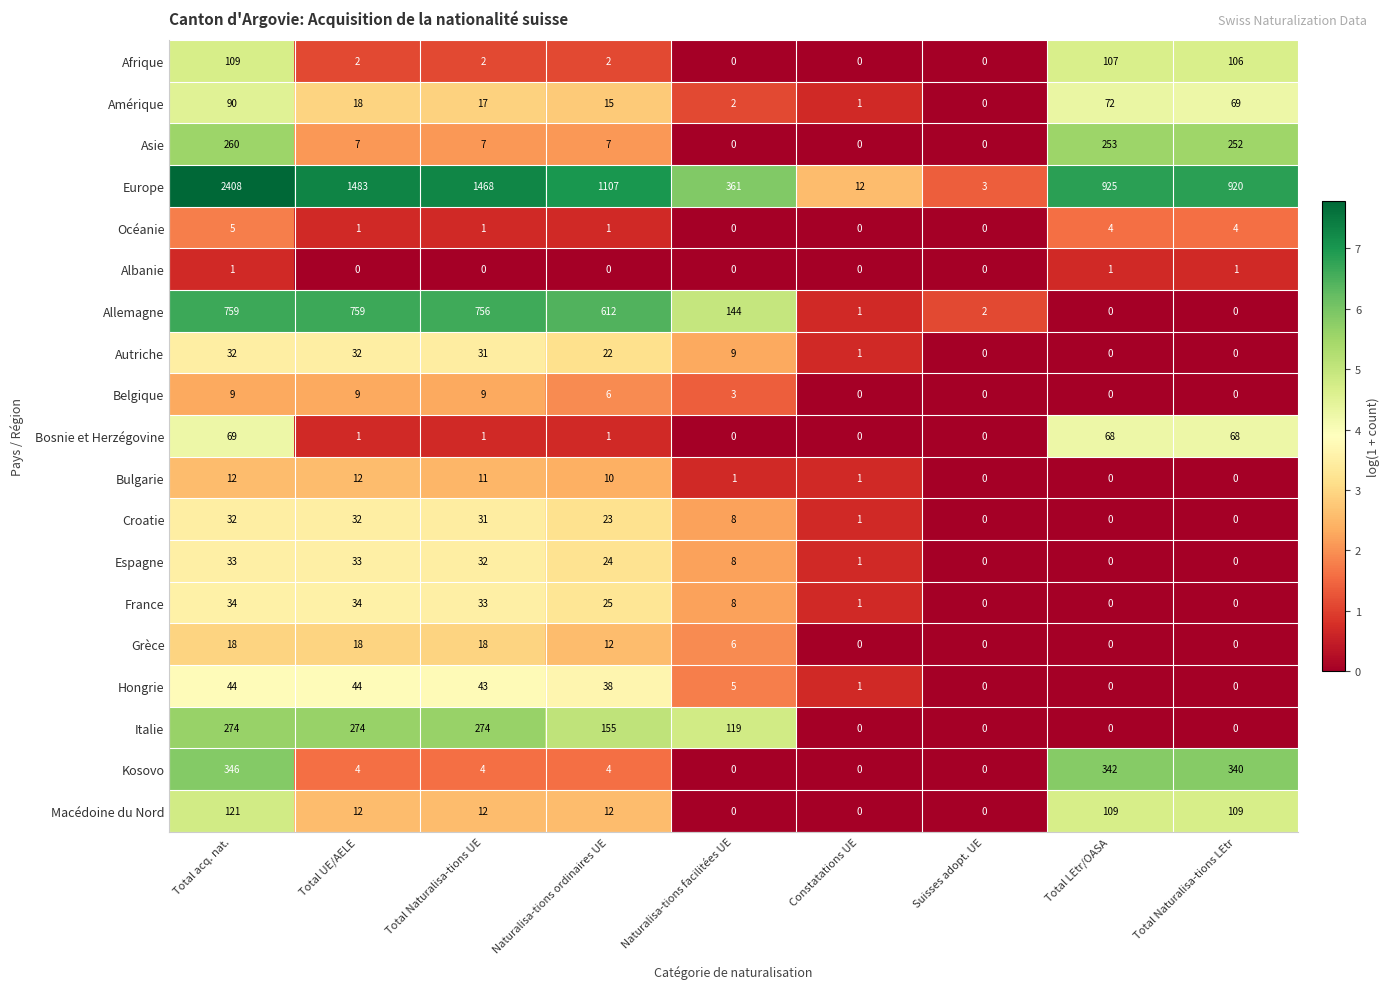

What is the difference between the maximum and minimum values in the Croatie series?

32